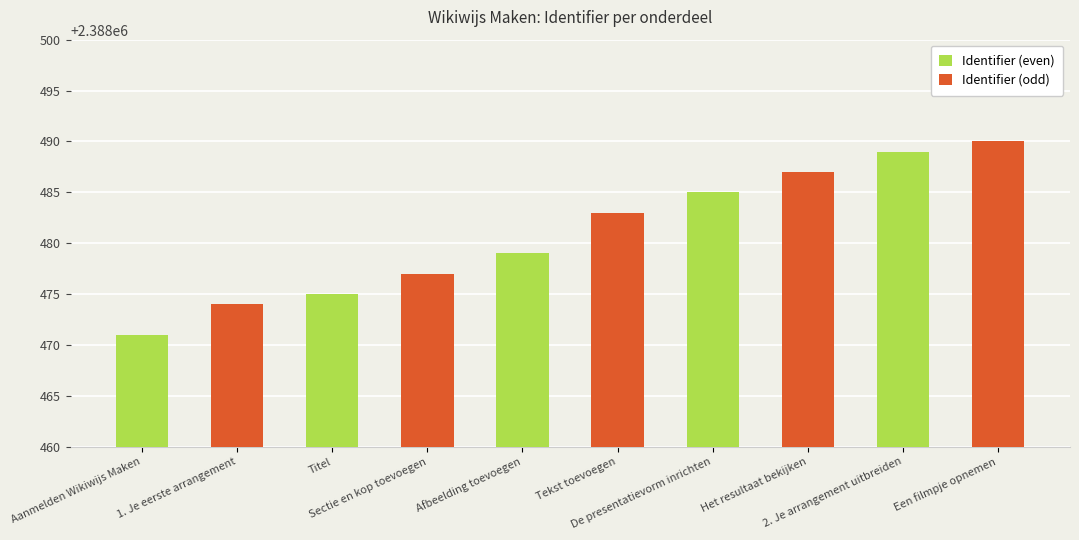

Are the bars horizontal?

No